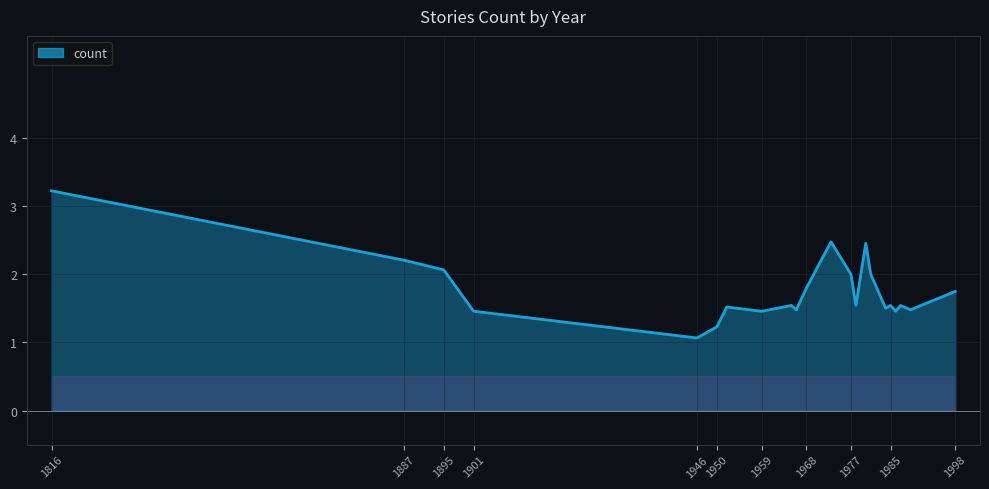

What is the maximum value shown in the chart?

3.2